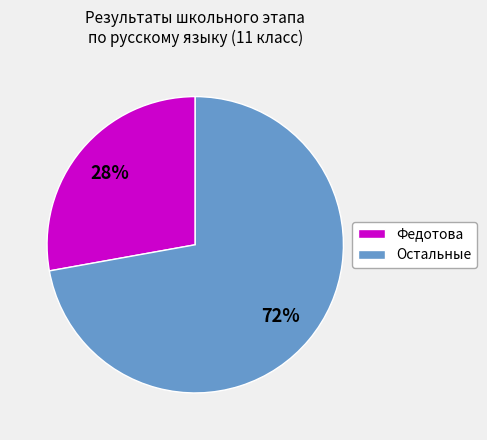

Rank the categories by value from highest to lowest.

Остальные, Федотова